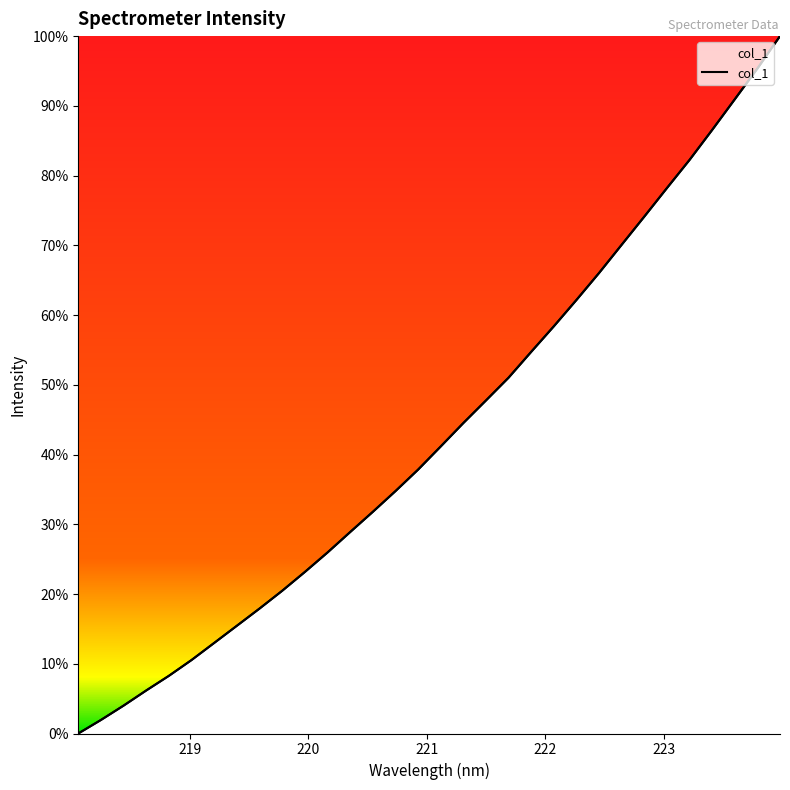

Reading left to right, transcribe all the data shown in this chart.

0.0	1.9	4.0	6.2	8.3	10.5	13.0	15.5	17.9	20.5	23.2	26.0	28.9	31.8	34.7	37.8	41.2	44.5	47.8	51.0	54.7	58.4	62.2	66.0	70.1	74.1	78.2	82.3	86.5	90.9	95.4	100.0